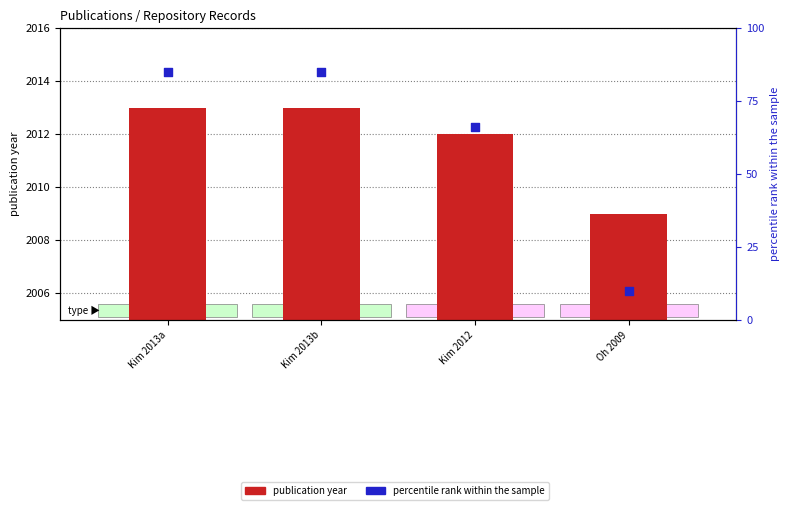

At which category is the sum across all series the highest?

Kim 2013a